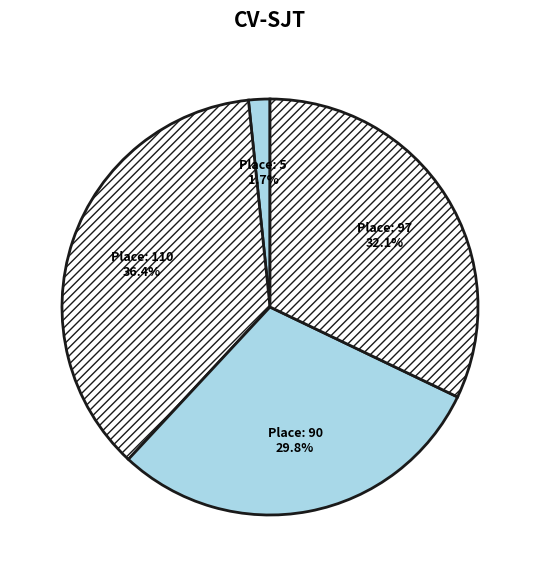

How many slices are in this pie chart?

4